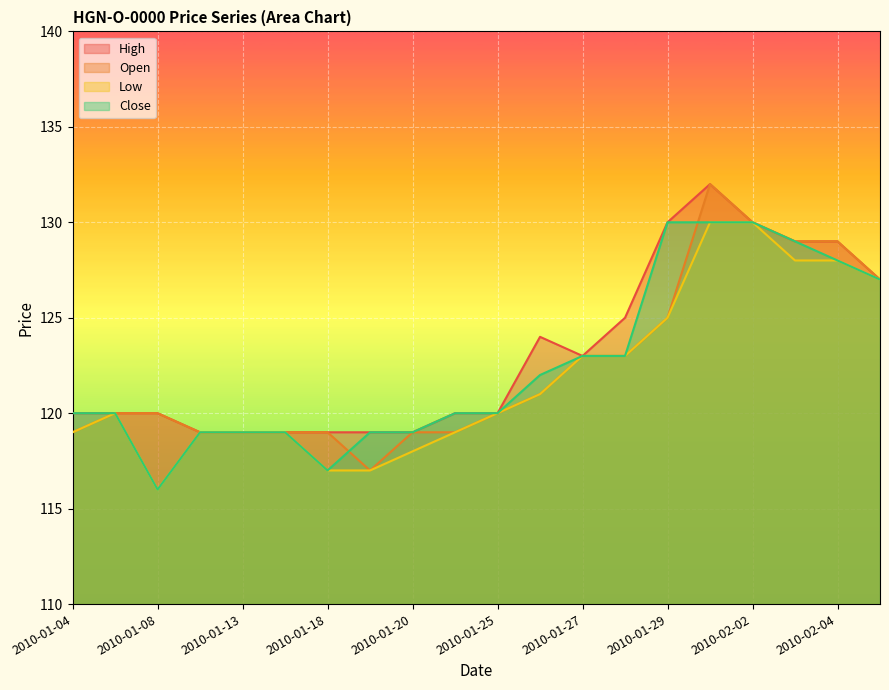

Which series ends up on top after the final intersection of Open and Close?

Open